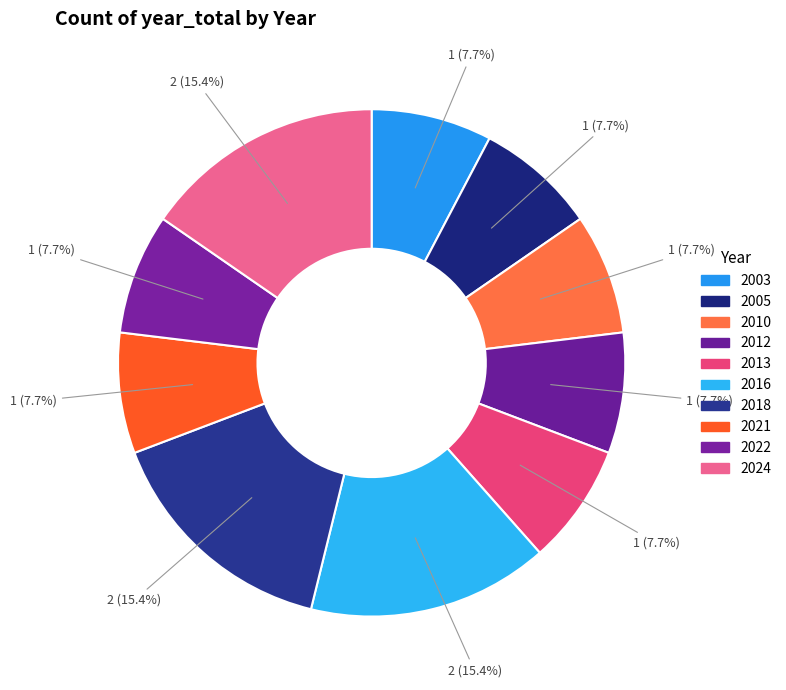

Which category has the biggest portion of the pie?

2016